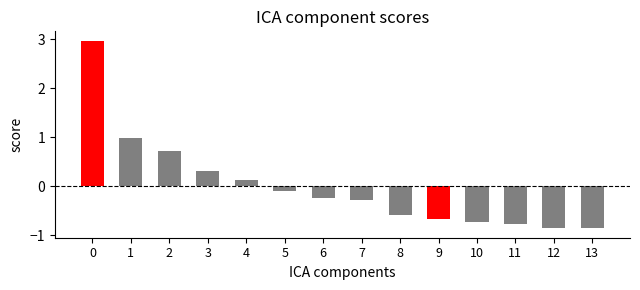

Is it true that the value at 5 is -0.1?

True